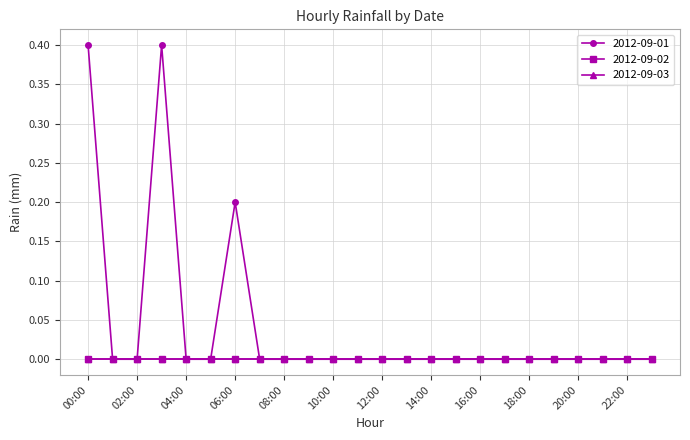

At how many categories does at least one series exceed 0?

3